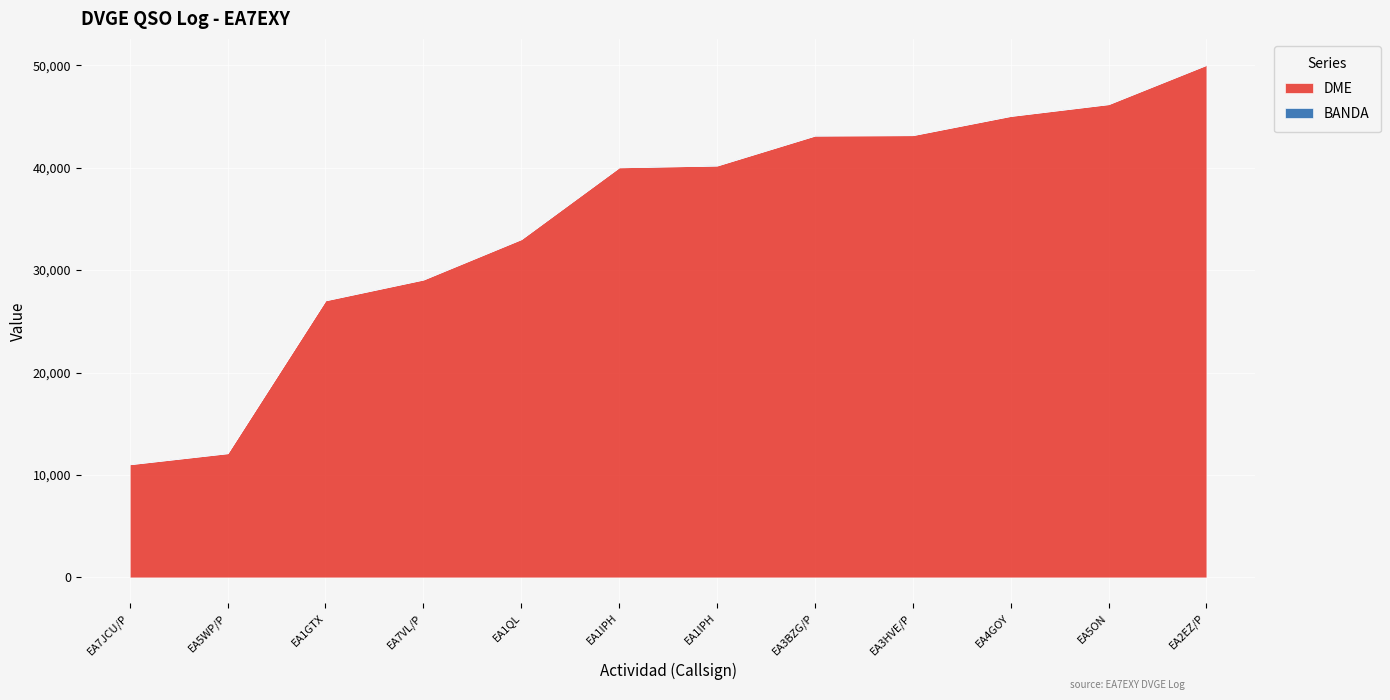

Reading left to right, transcribe all the data shown in this chart.

DME: 11039	12117	27041	29069	33013	40024	40198	43120	43164	45037	46190	50023
BANDA: 40	40	40	40	40	40	40	40	40	40	40	40